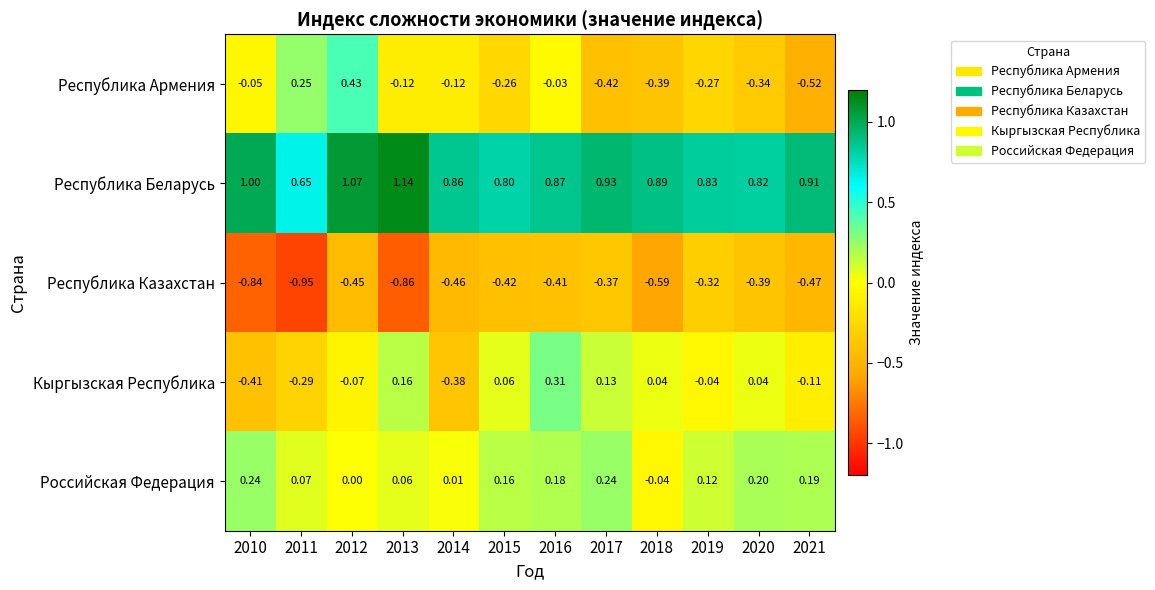

Between 2012 and 2019, which series saw the biggest shift?

Республика Армения